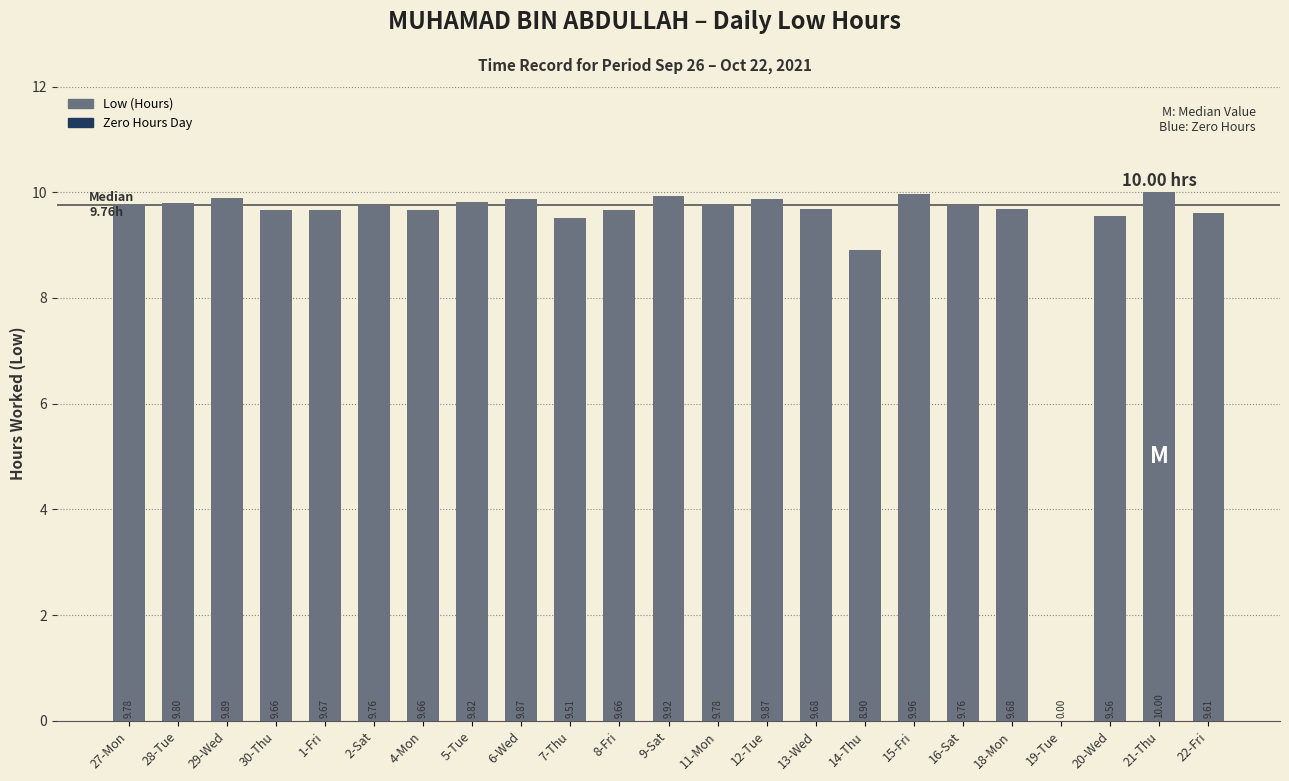

What is the sum of the values at 21-Thu and 28-Tue?

19.8